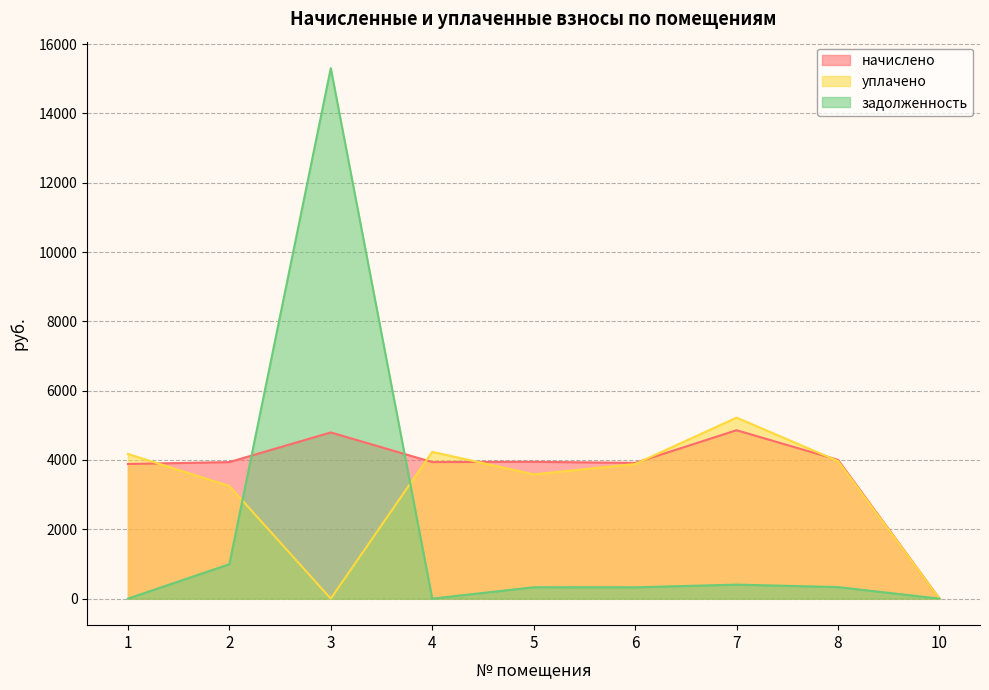

At which category is the sum across all series the highest?

3